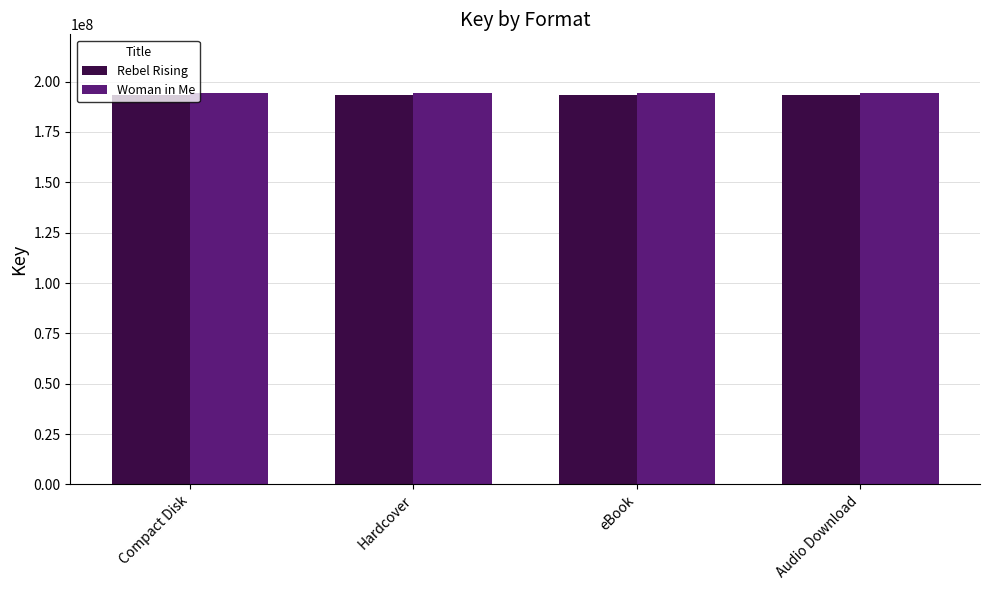

What value does the Woman in Me series have at Compact Disk?

194331140